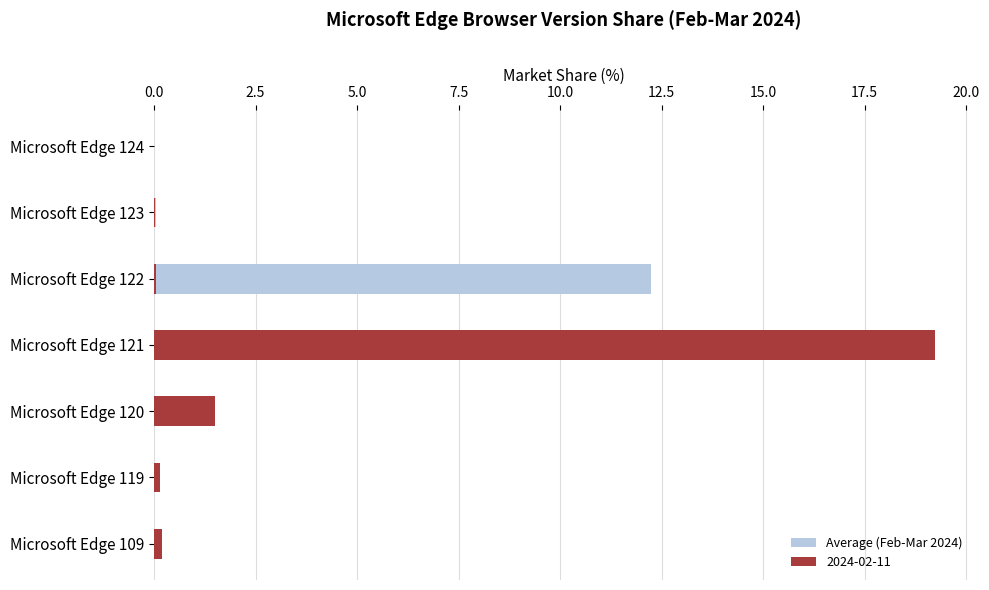

The value at Microsoft Edge 122 is 19.1. True or false?

False